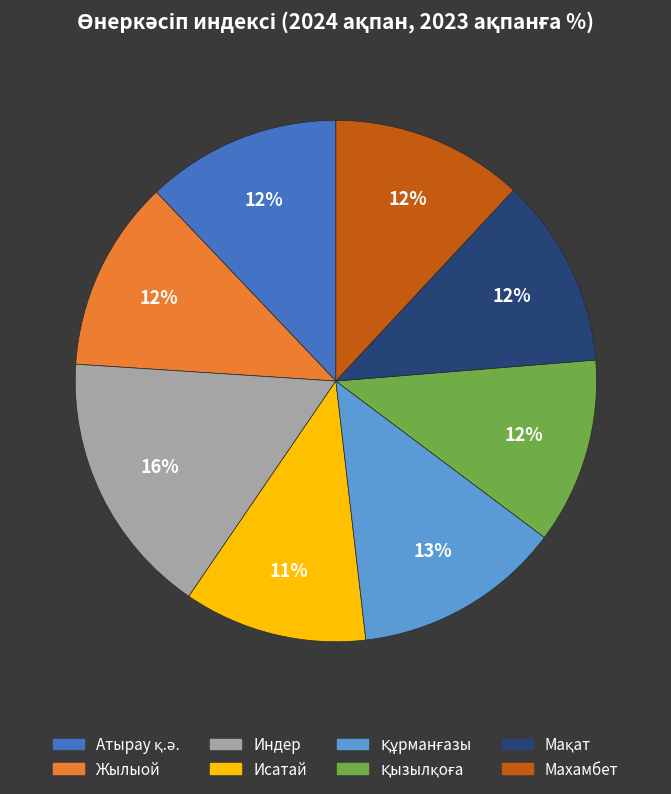

Is there any slice that represents more than half of the pie?

No